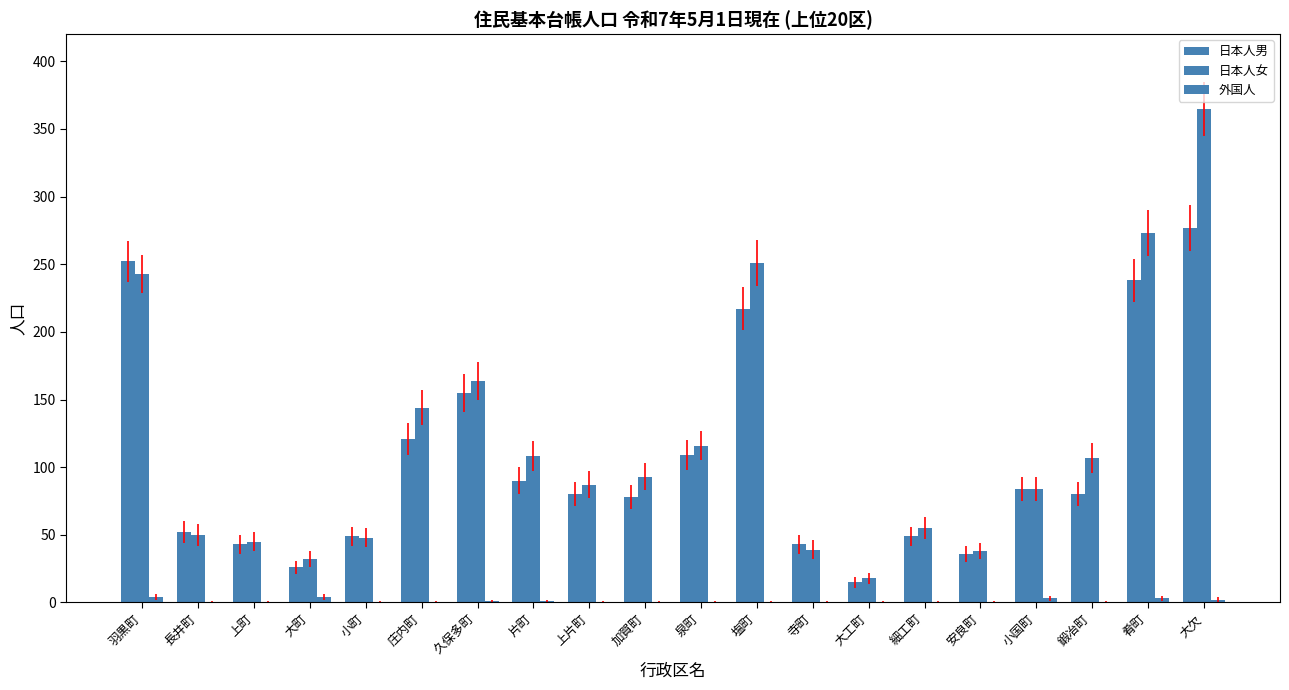

Are the bars horizontal?

No